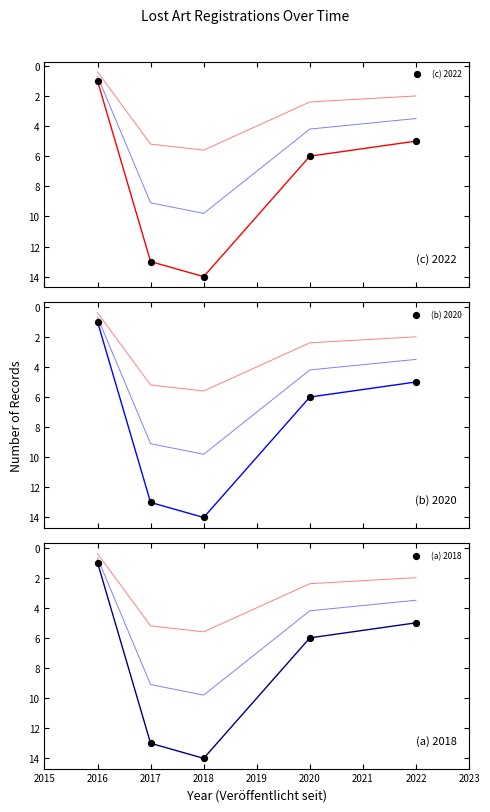

Which series reaches the minimum Y coordinate?

(c) 2022